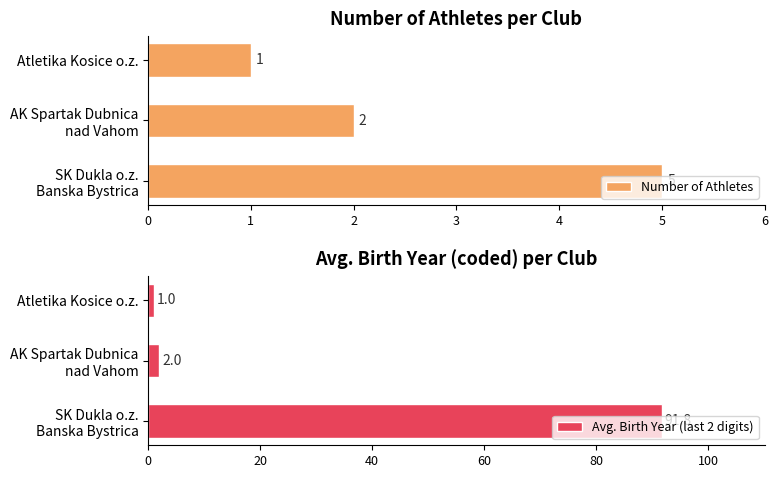

How many data points in Avg. Birth Year (last 2 digits) are less than 2?

1